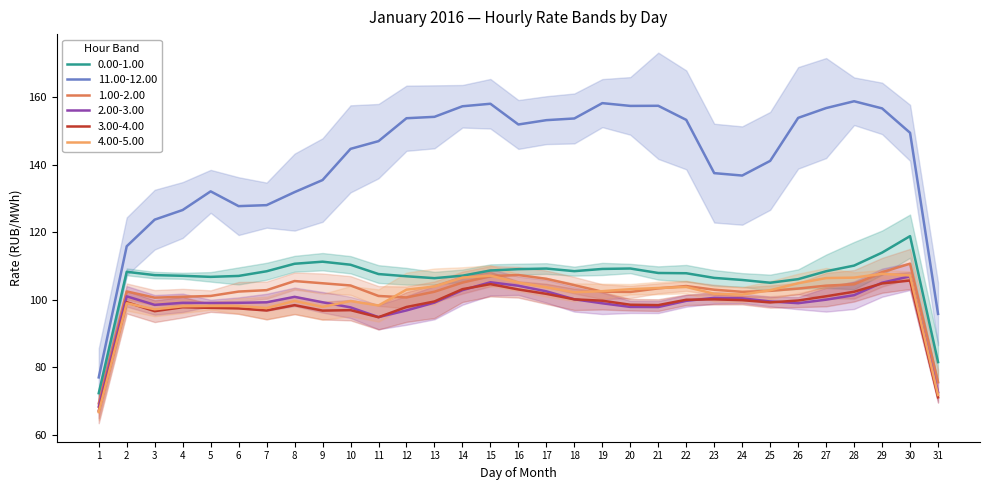

What is the total value across all series at 18?

682.1